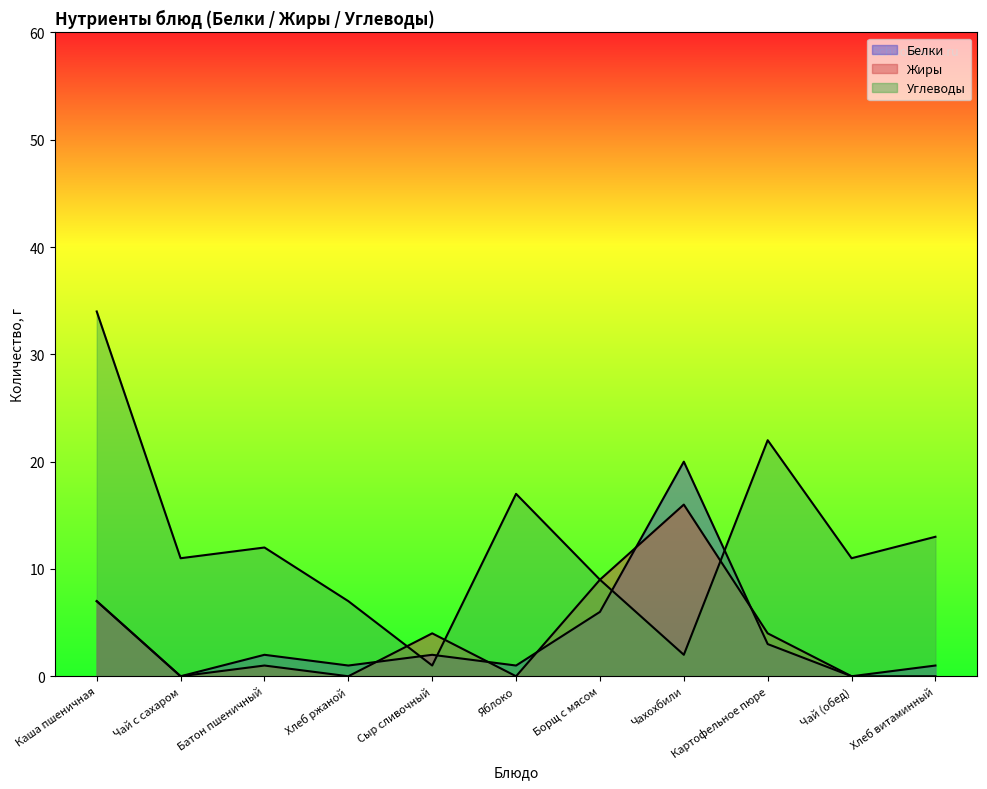

How many values in Белки are above zero?

9